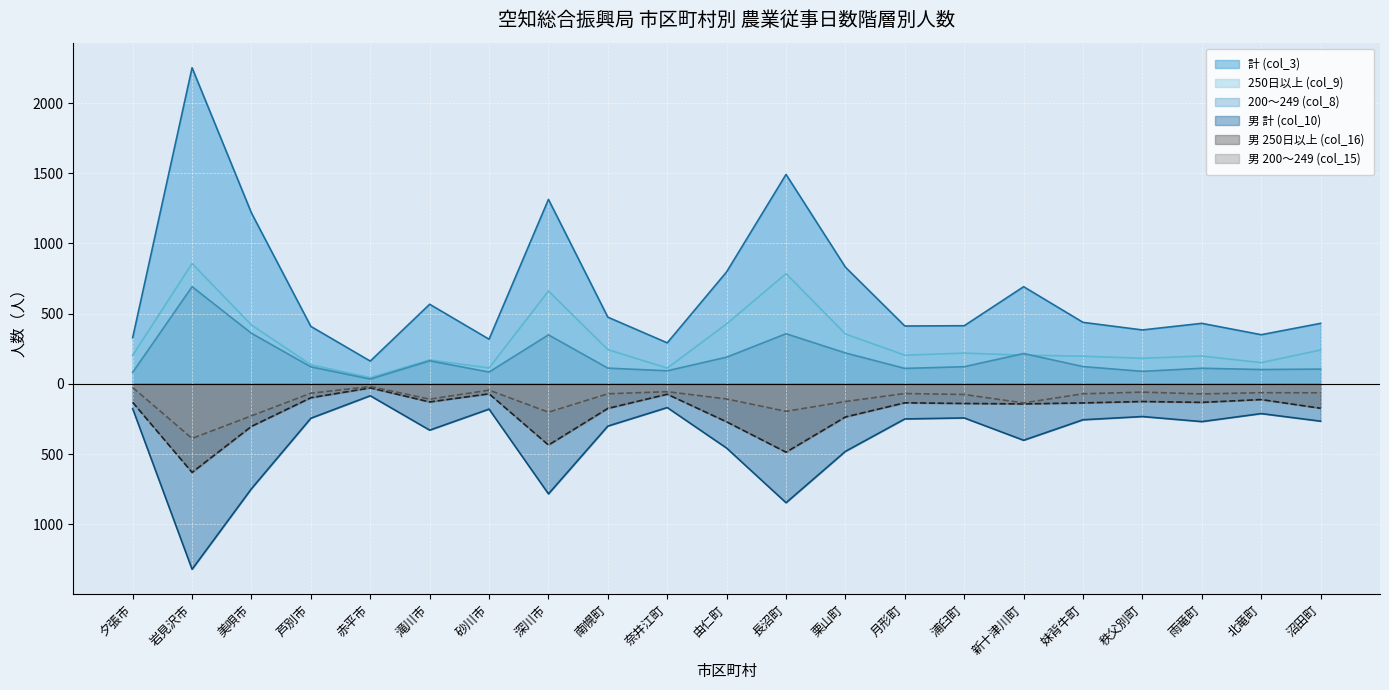

Is the value of 男 200～249 (col_15) at 秩父別町 greater than the value of 250日以上 (col_9) at 赤平市?

No